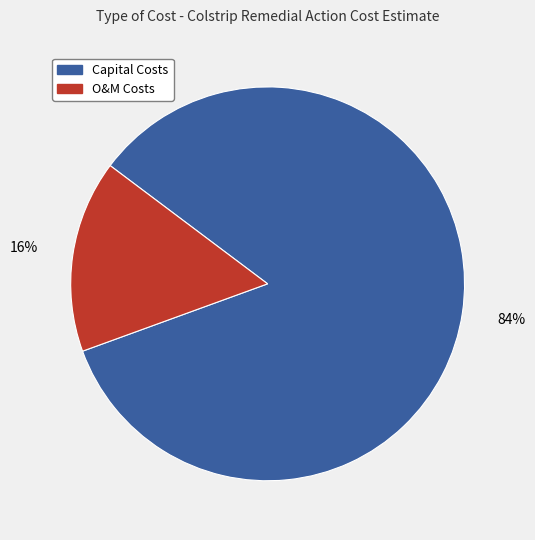

Which category has the smallest portion of the pie?

O&M Costs